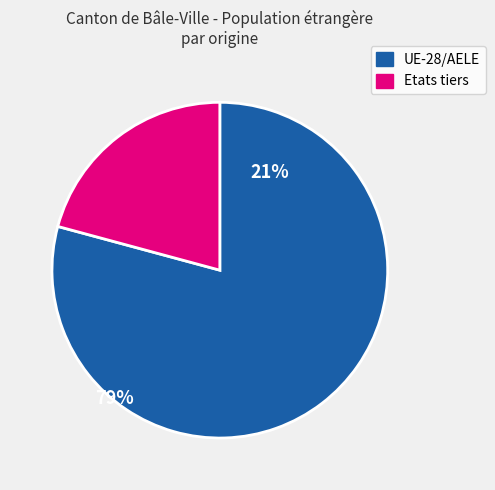

What is the largest slice in the pie chart?

UE-28/AELE